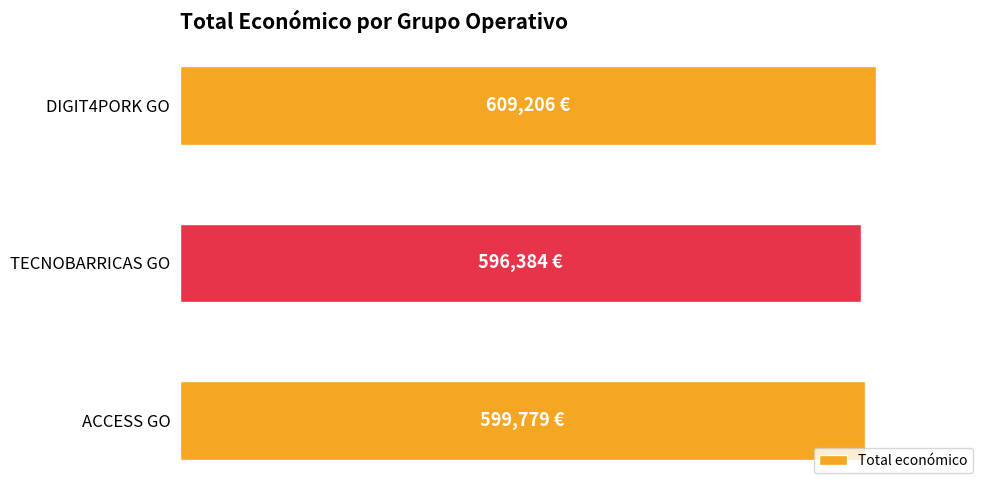

Which label corresponds to the largest value in the chart?

DIGIT4PORK GO